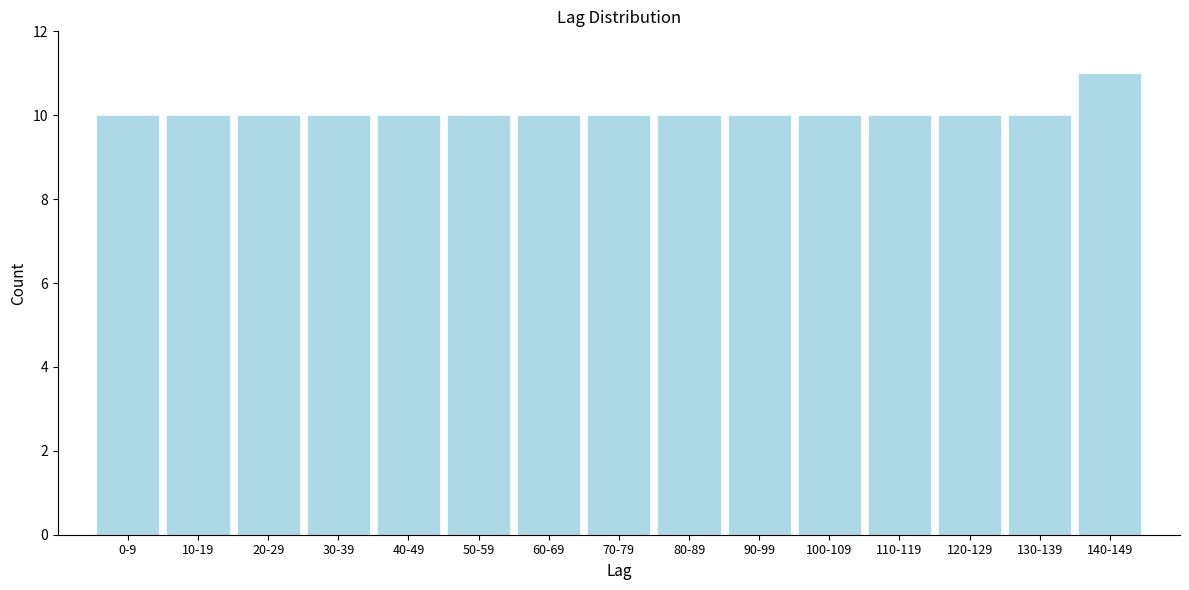

Reading right to left, list all the values displayed in this chart.

11	10	10	10	10	10	10	10	10	10	10	10	10	10	10